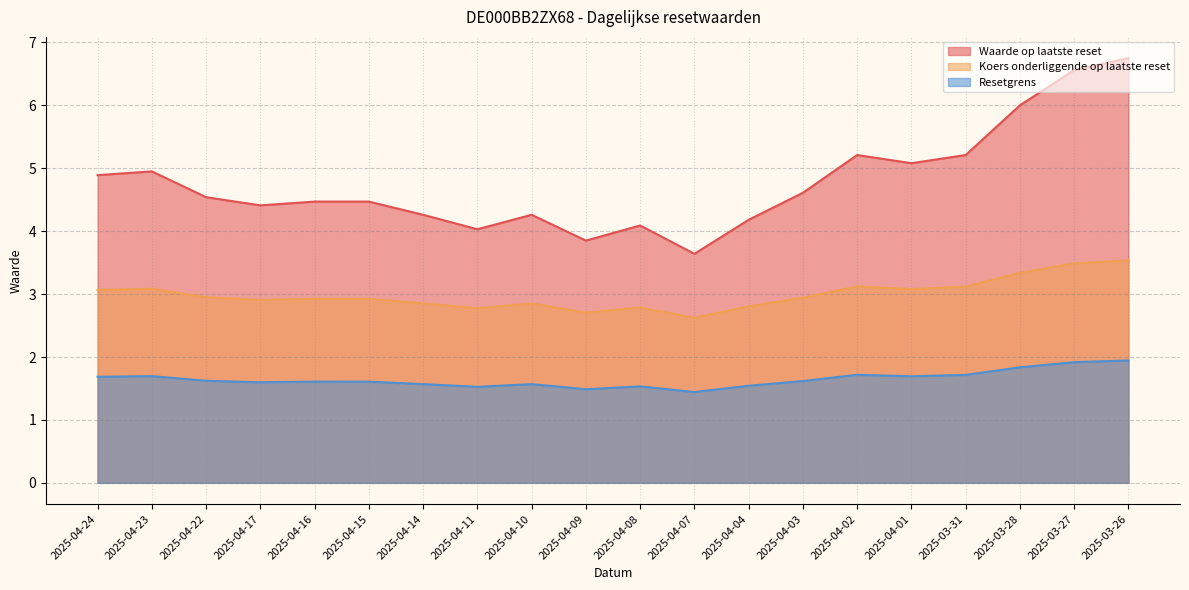

Which category has the highest value in the Resetgrens series?

2025-03-26